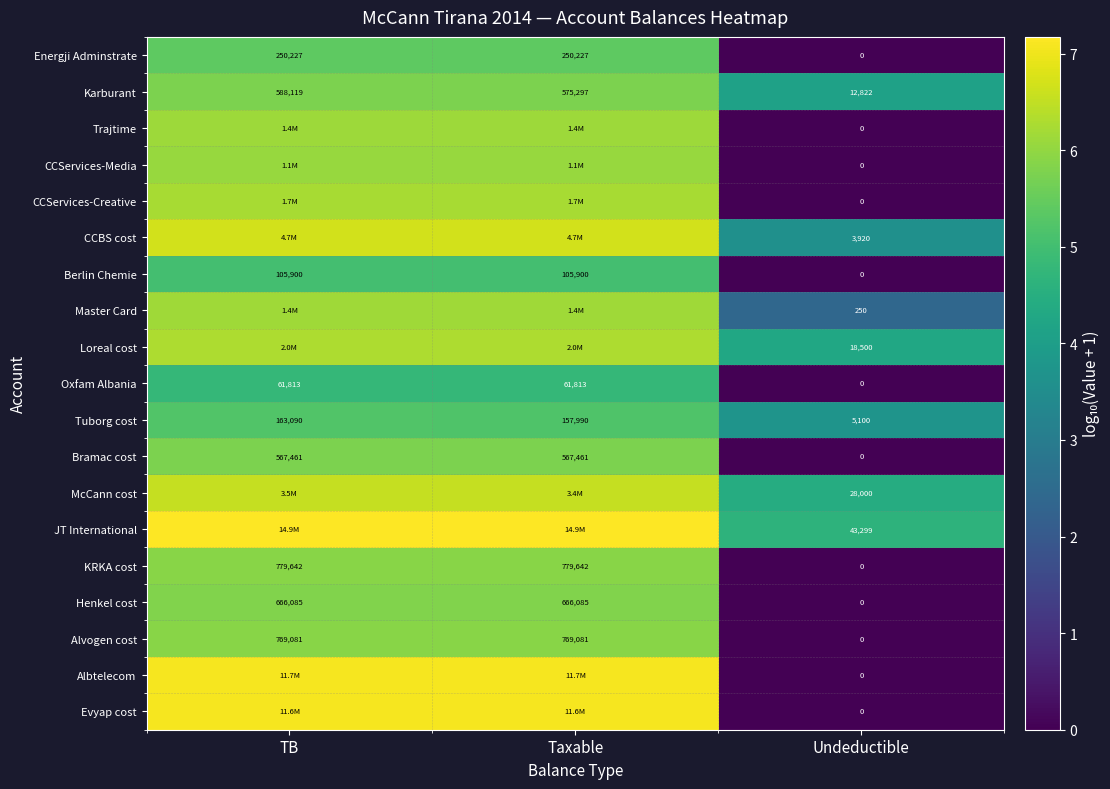

What is the total value across all series at Taxable?

114.9